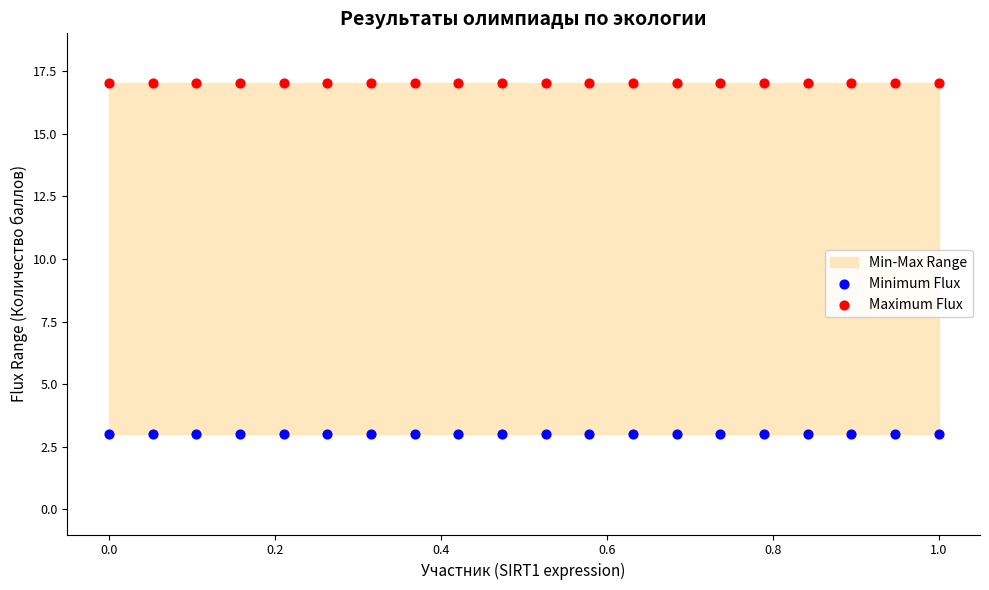

Which series reaches the minimum Y coordinate?

Minimum Flux